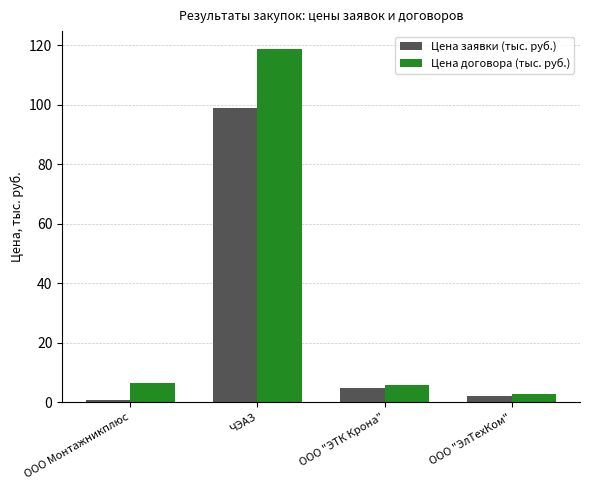

Reading left to right, extract all data points from this chart.

Цена заявки (тыс. руб.): 0.9	99.0	4.9	2.3
Цена договора (тыс. руб.): 6.4	118.8	5.8	2.8